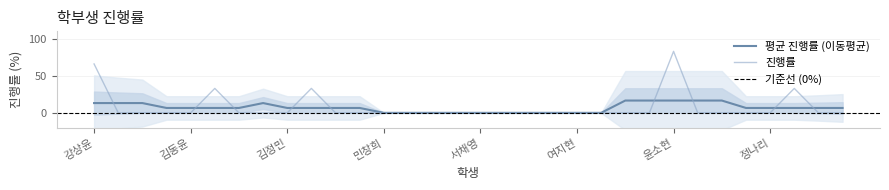

What is the highest value of the 평균 진행률 (이동평균) series?

16.6